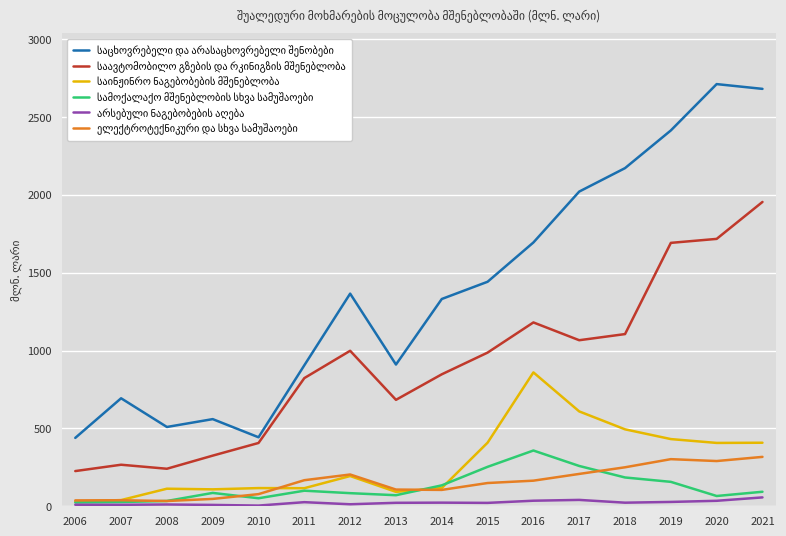

What is the maximum value shown in the chart?

2710.2